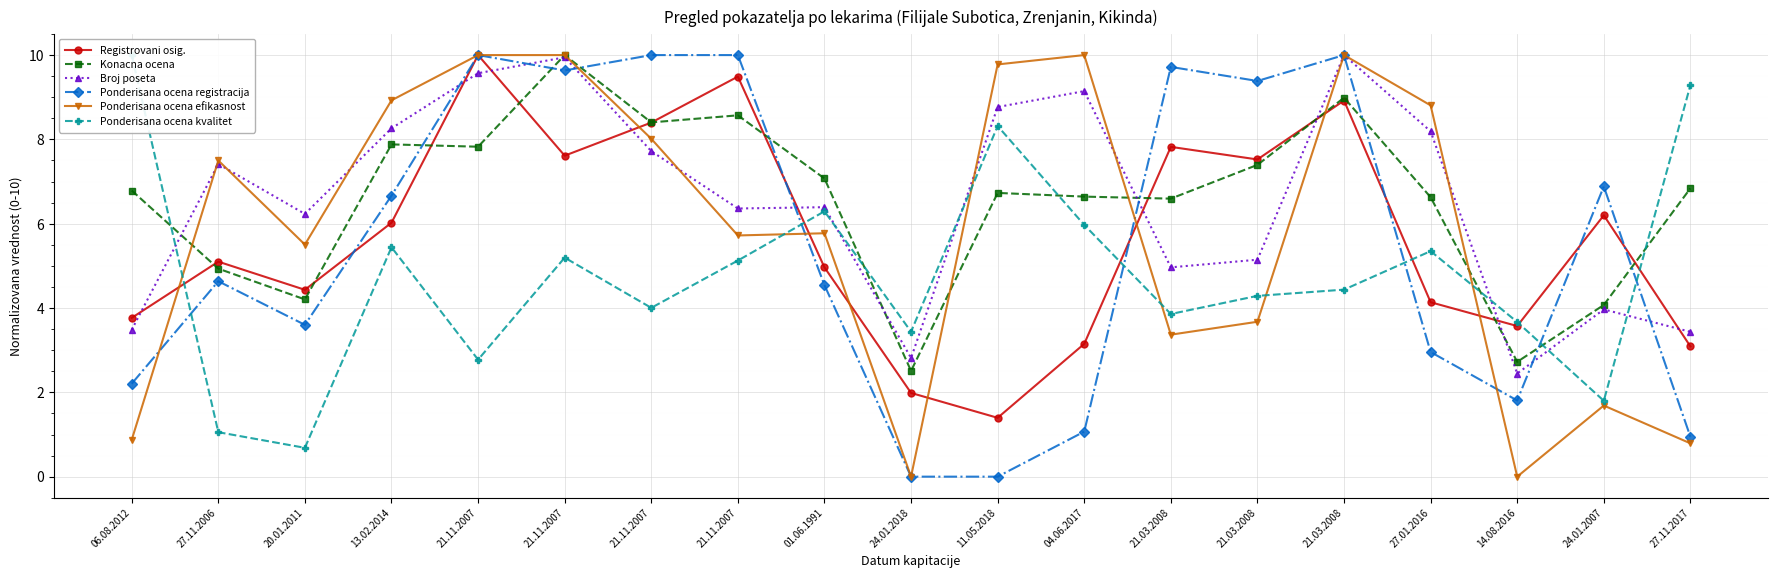

Is the value of Registrovani osig. at 21.03.2008 greater than the value of Ponderisana ocena registracija at 24.01.2018?

Yes